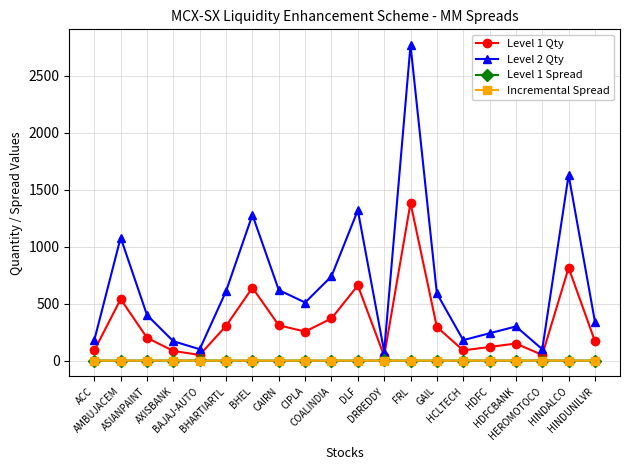

The Incremental Spread series shows 0.1 at HINDUNILVR. True or false?

True